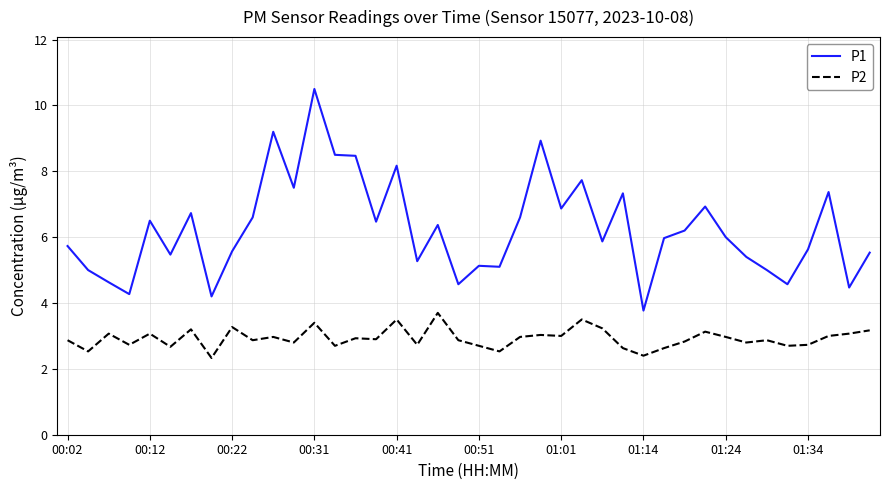

Which series has the largest total across all categories?

P1